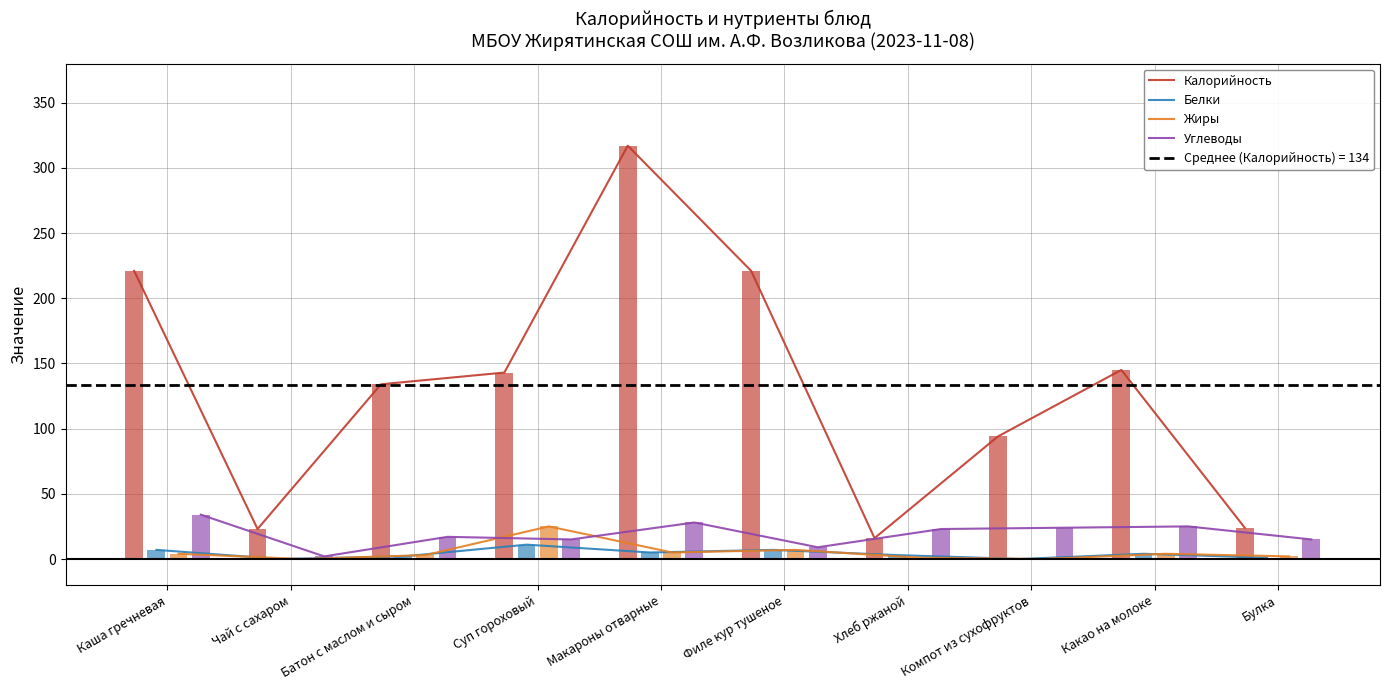

Between Филе кур тушеное and Хлеб ржаной, which series saw the biggest shift?

Калорийность